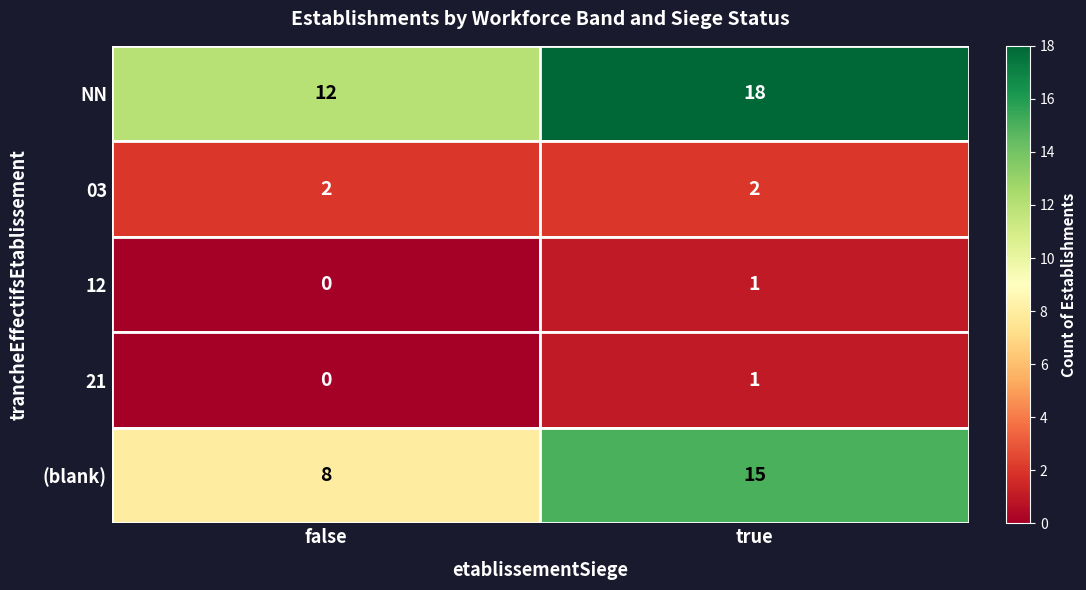

Which category has the lowest value across all series?

false